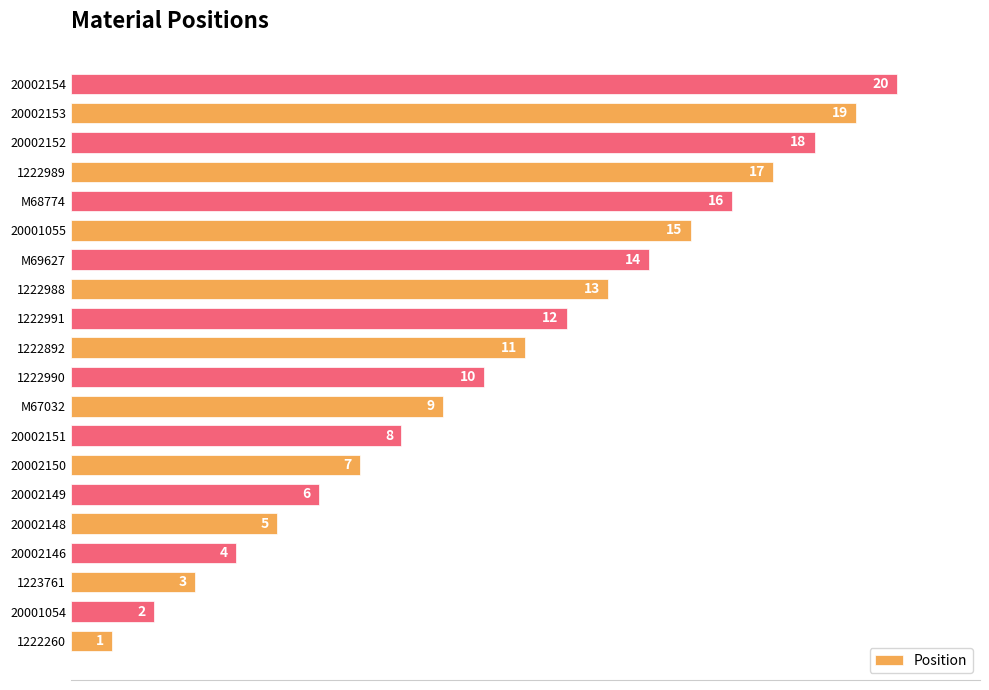

The chart shows a value of 11 at 1222892. True or false?

True